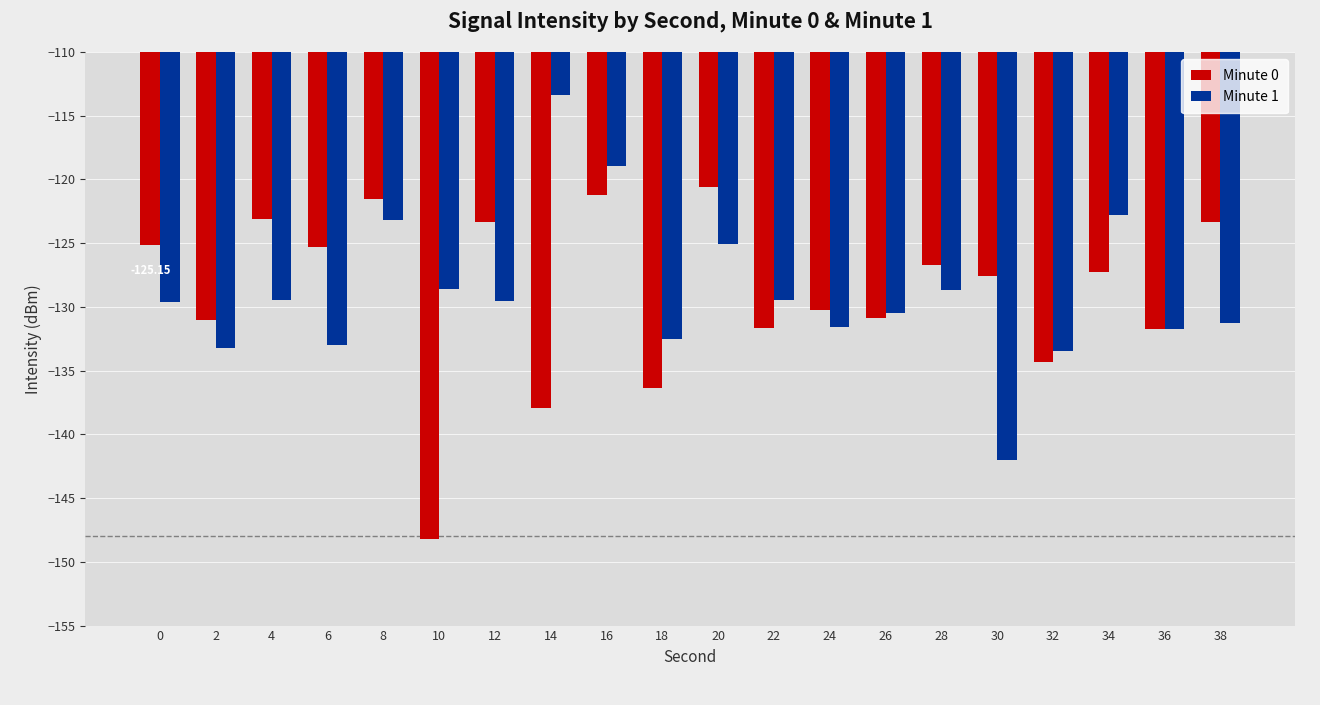

At which label does Minute 1 reach its minimum?

30